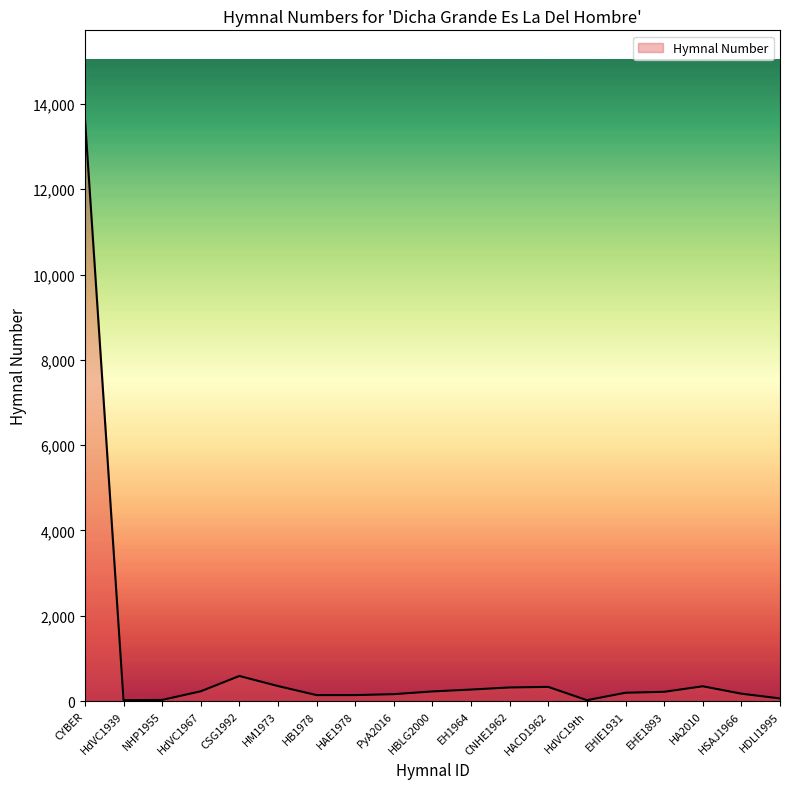

What is the greatest value displayed?

13673